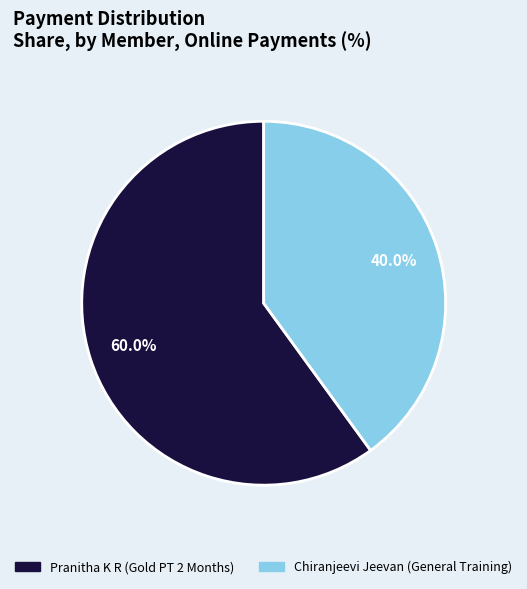

True or false: Pranitha K R (Gold PT 2 Months) accounts for 60% of the total.

True